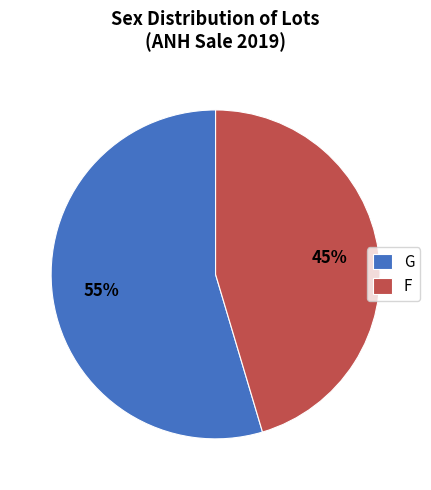

Is there a majority slice in this chart?

Yes